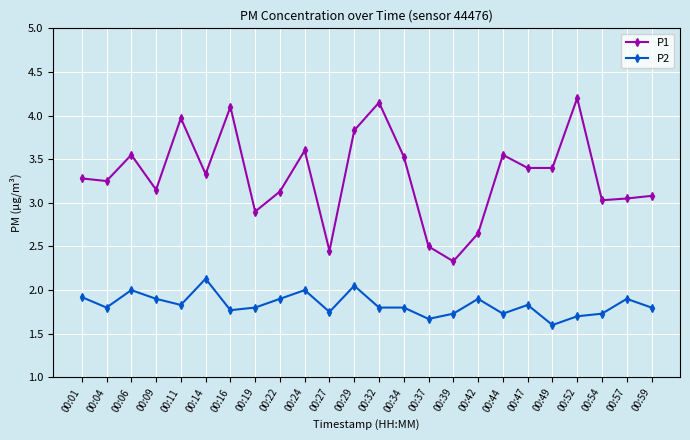

At which label does P2 reach its minimum?

00:49